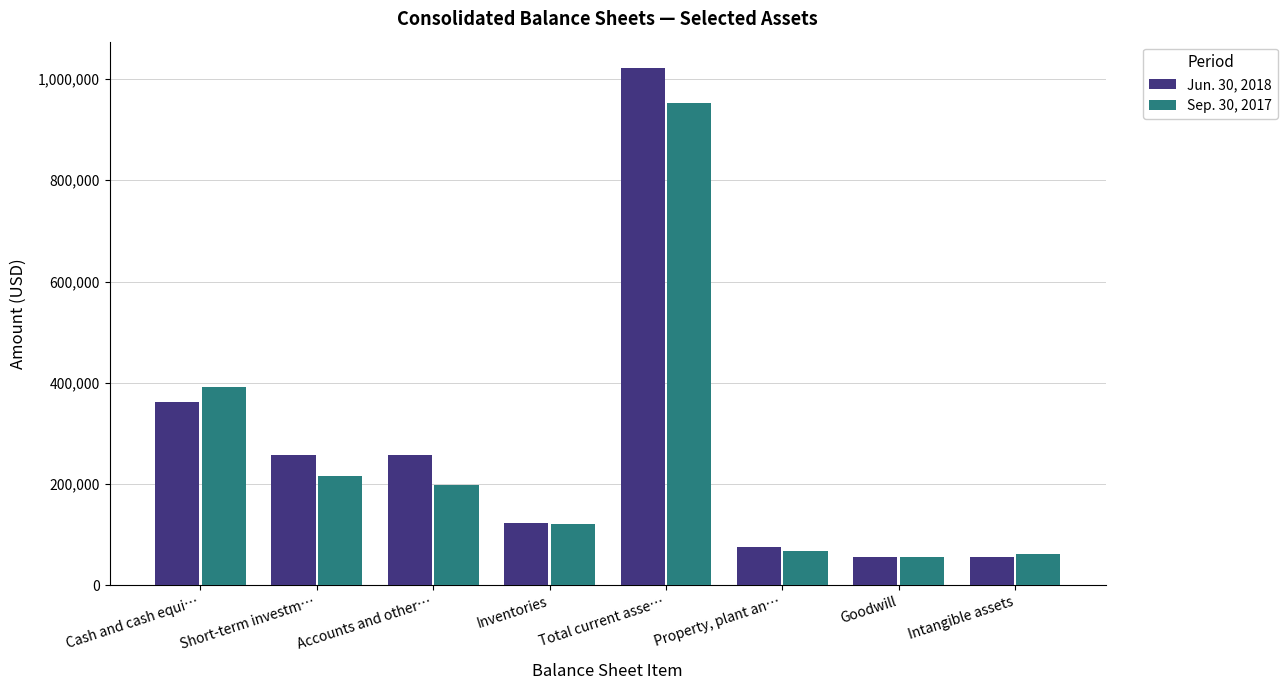

The Jun. 30, 2018 series shows 16688 at Goodwill. True or false?

False